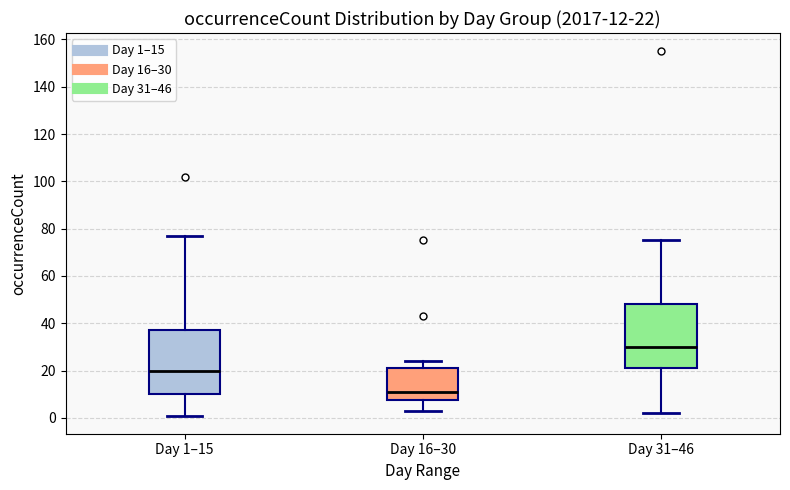

Which box has the lowest median line?

Day 16–30